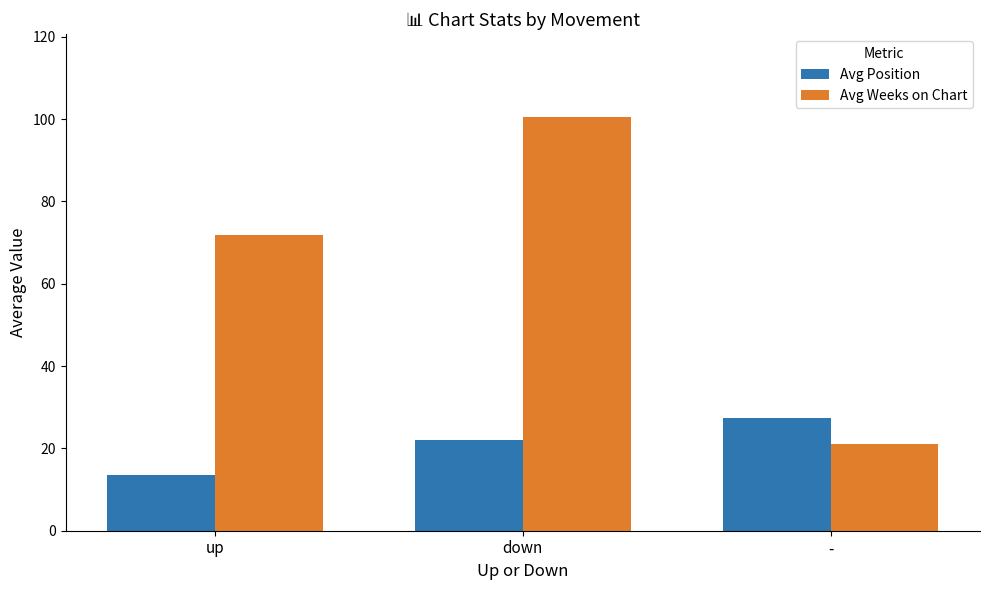

At which category is the sum across all series the highest?

down